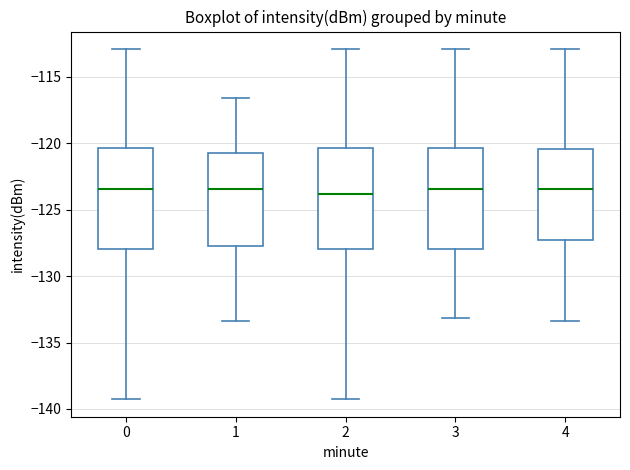

Reading left to right, transcribe this box plot: for each box, give where its median line is, the range the box spans, and where its two whiskers end, as read against the y-axis. The values are not printed on the chart, so give them approximately, as read against the axis.

0: median -123.5, box -128.0 to -120.5, whiskers -139.5 to -113.0
1: median -123.5, box -128.0 to -120.5, whiskers -133.5 to -116.5
2: median -124.0, box -128.0 to -120.5, whiskers -139.5 to -113.0
3: median -123.5, box -128.0 to -120.5, whiskers -133.0 to -113.0
4: median -123.5, box -127.5 to -120.5, whiskers -133.5 to -113.0